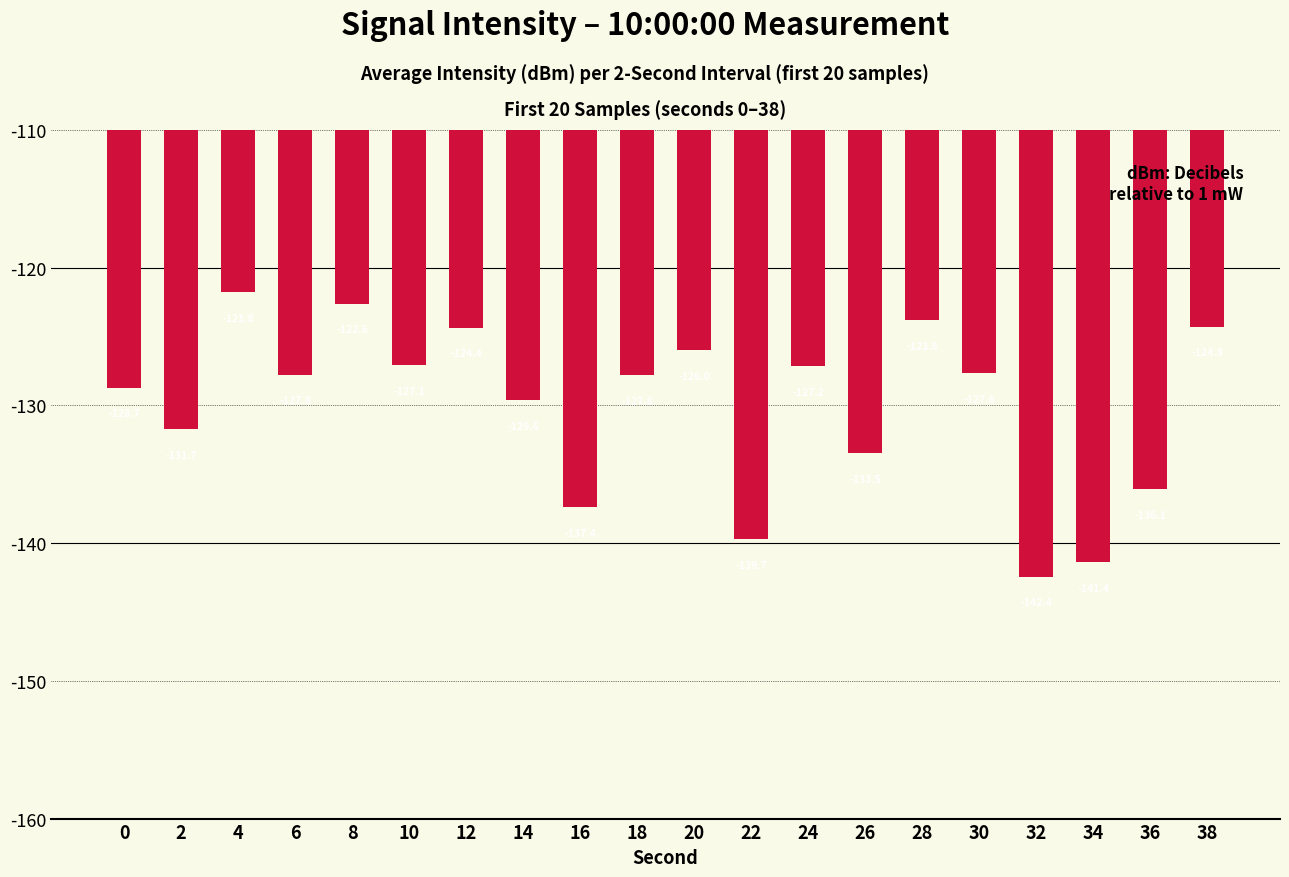

Which label corresponds to the largest value in the chart?

4